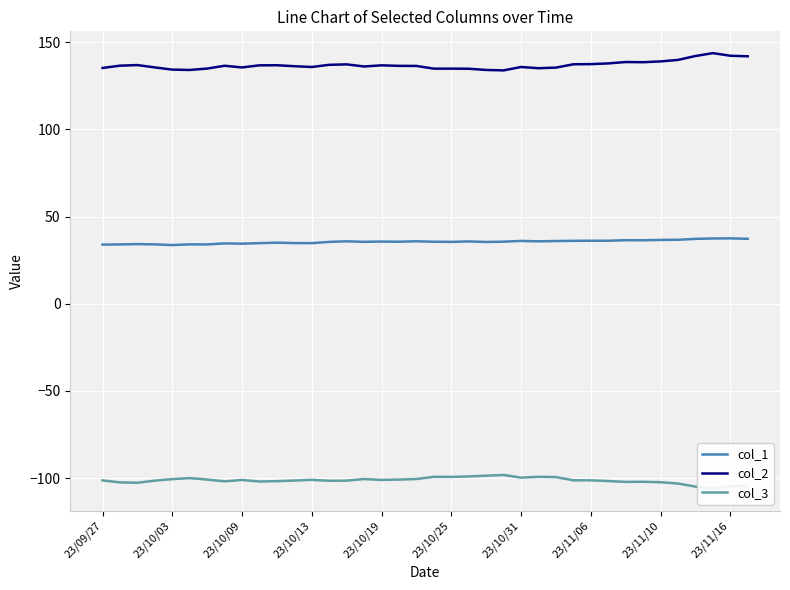

What is the difference between the col_2 values at 21 and 37?

7.2